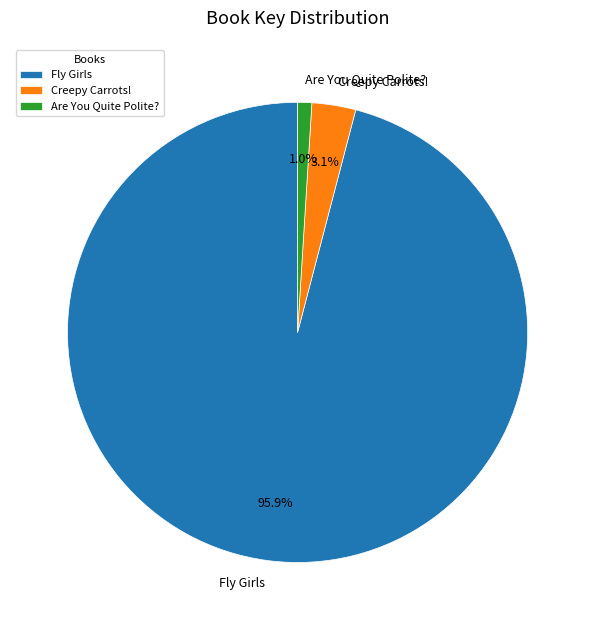

Combined, what portion of the pie is Are You Quite Polite? and Fly Girls?

96.9%